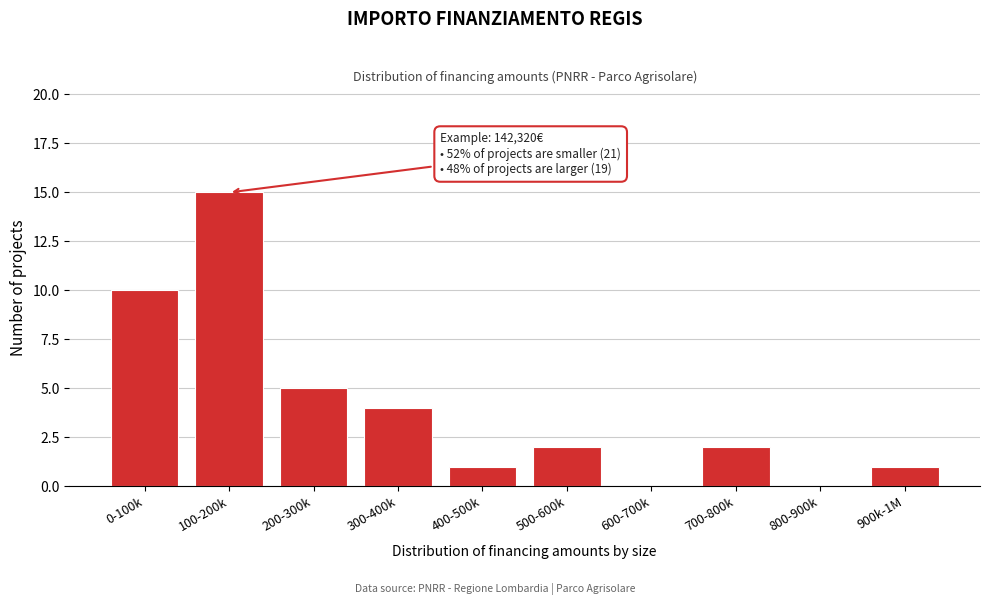

Reading right to left, extract all data points from this chart.

900k-1M=1	800-900k=0	700-800k=2	600-700k=0	500-600k=2	400-500k=1	300-400k=4	200-300k=5	100-200k=15	0-100k=10